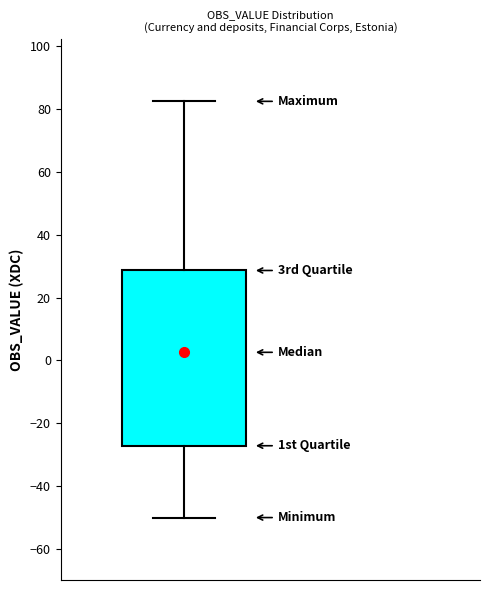

Read this box plot against the y-axis: the position of the median line, the range covered by the box, and the ends of both whiskers. The values are not printed on the chart, so give them approximately, as read against the axis.

median 2, box -28 to 28, whiskers -50 to 82